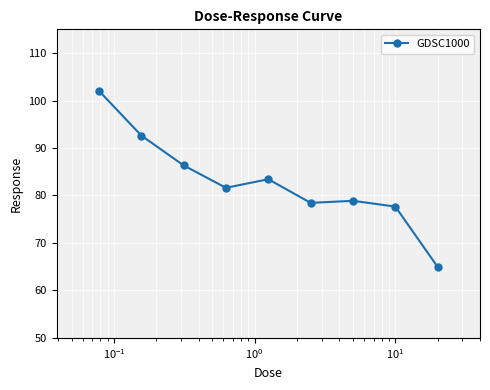

True or false: there are more than 2 points higher than both neighbors.

False